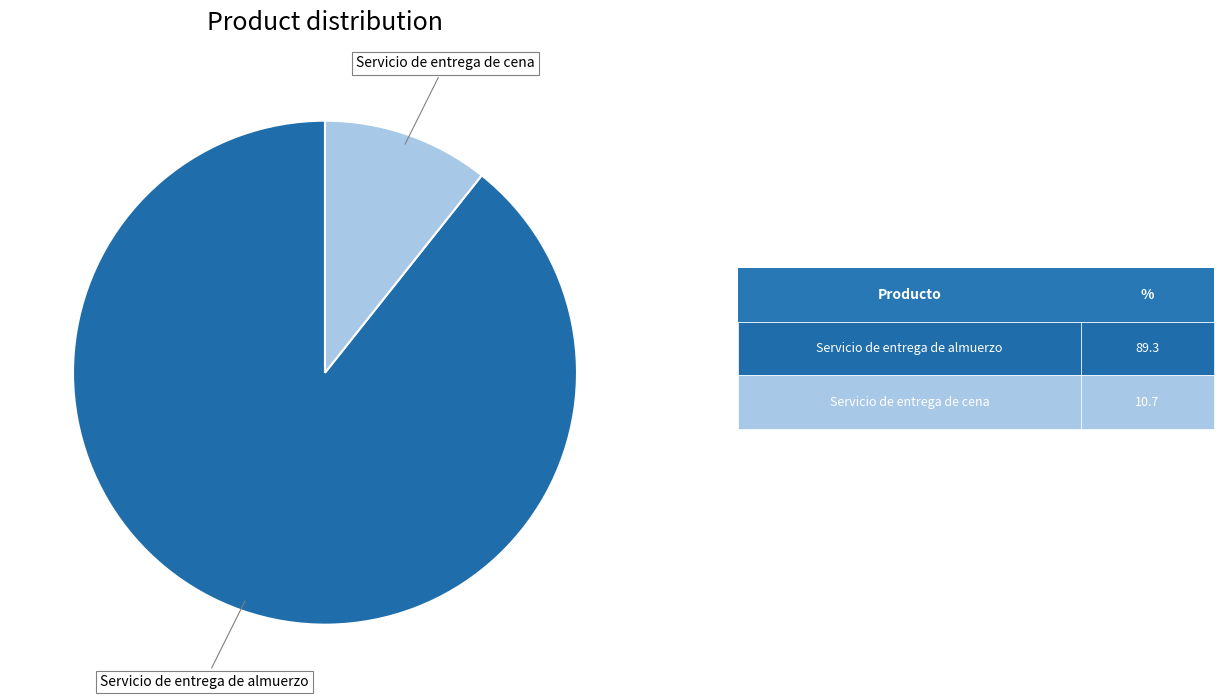

Is there any slice that represents more than half of the pie?

Yes